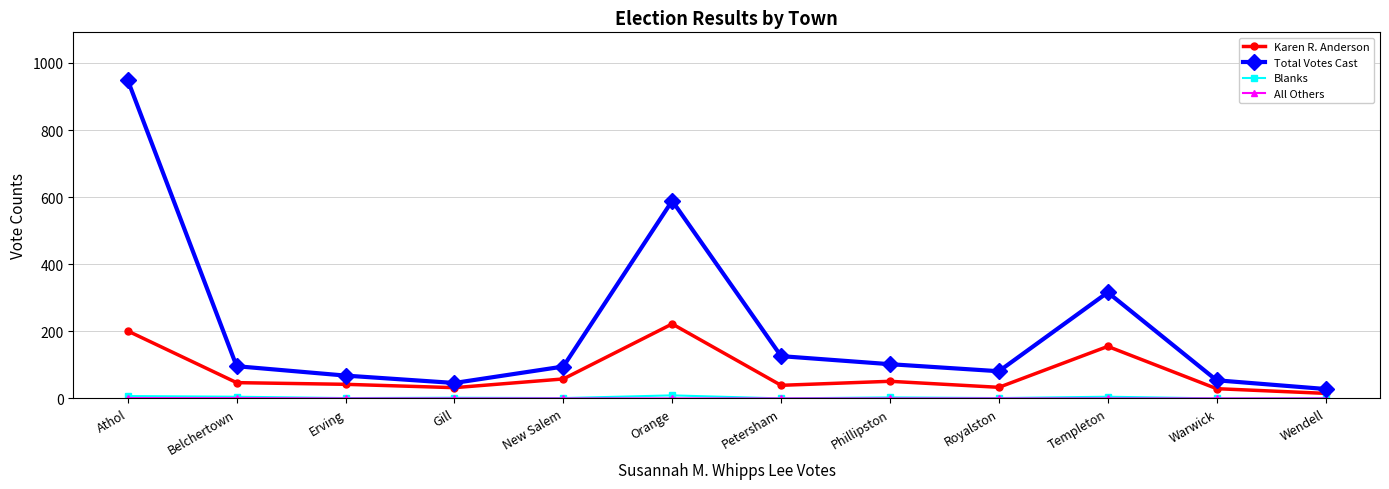

True or false: Total Votes Cast has a value of 124 at Royalston.

False